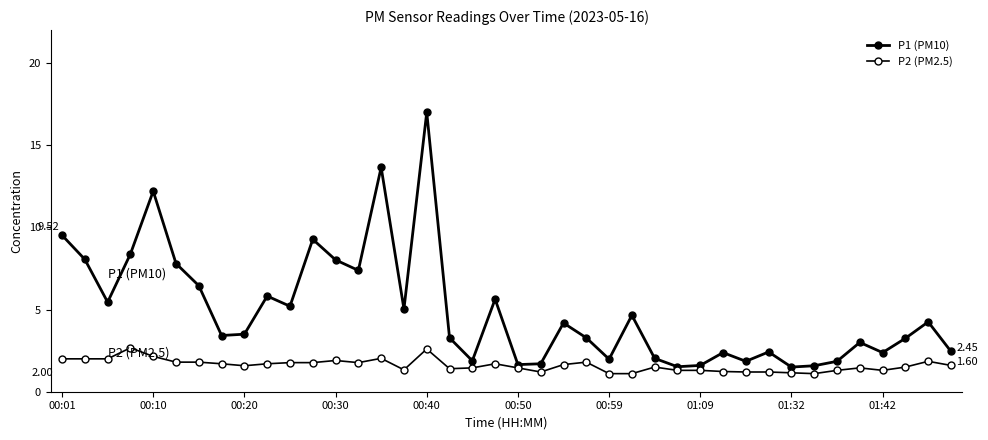

True or false: P2 (PM2.5) and P1 (PM10) intersect in this chart.

False